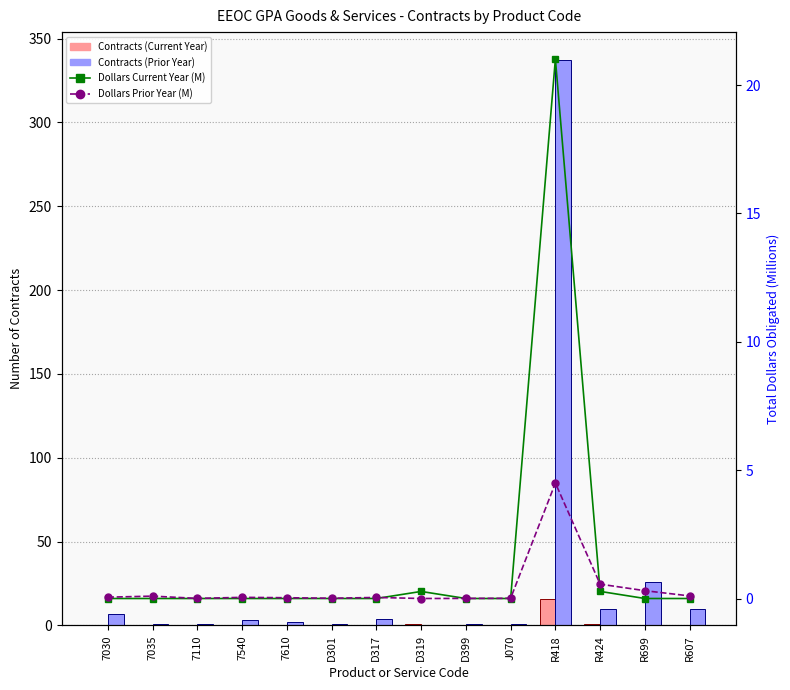

The Dollars Current Year (M) series shows 0.5 at R424. True or false?

False